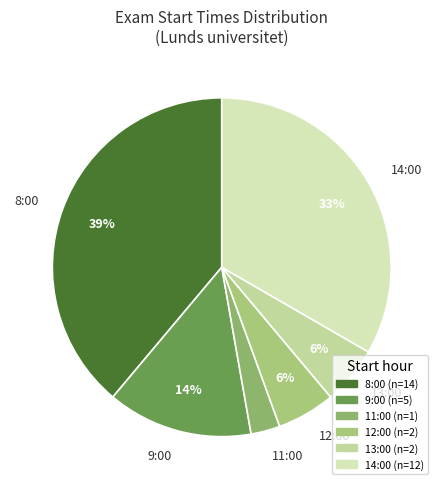

Between 13:00 and 14:00, which is larger?

14:00